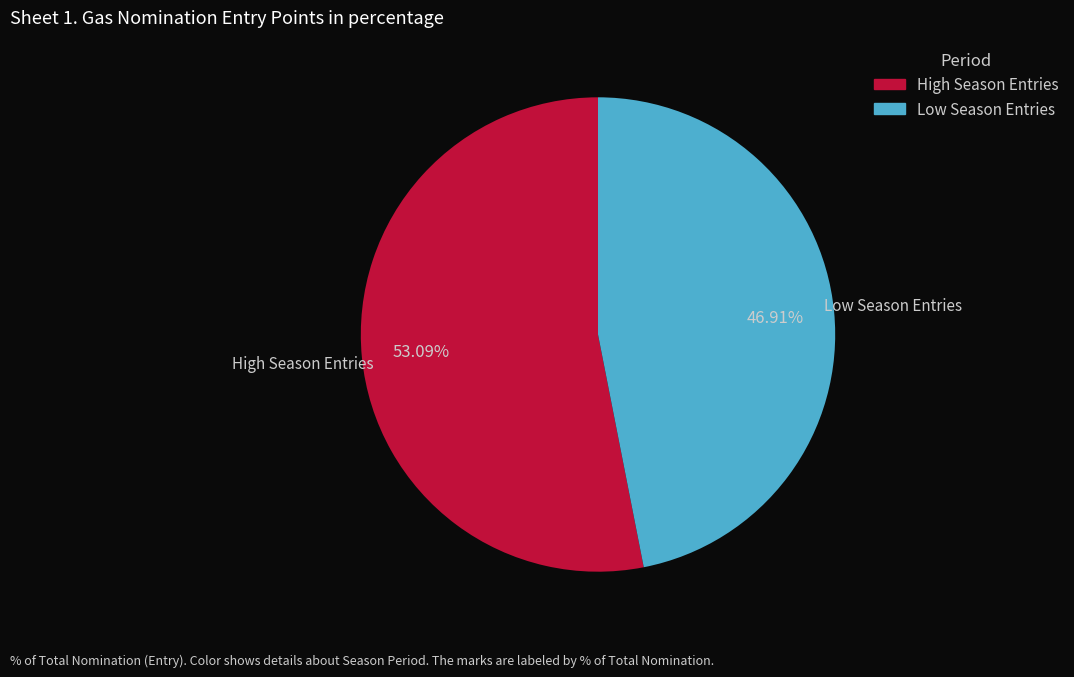

To the nearest percent, what is the average slice percentage?

50%